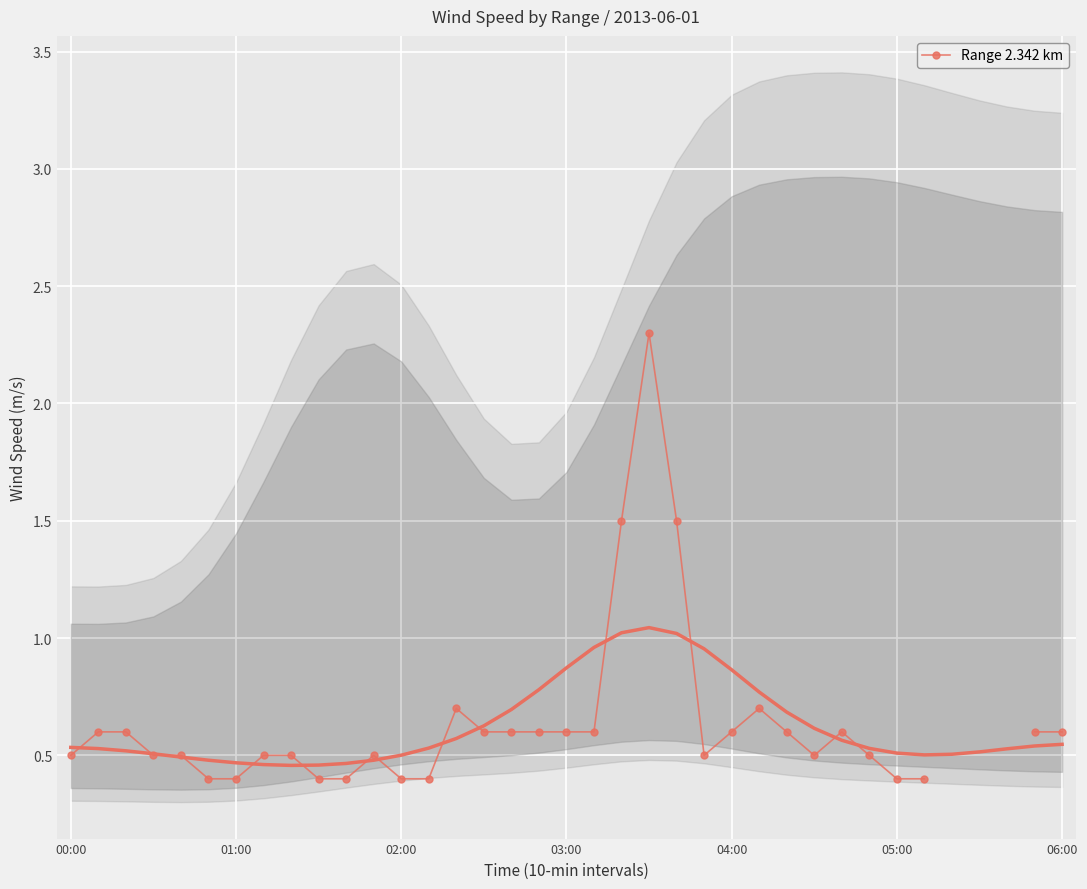

Where is the first local maximum?

11